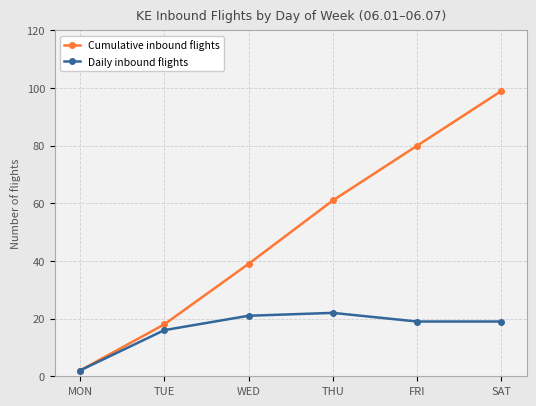

The value of Cumulative inbound flights at FRI is 135. True or false?

False